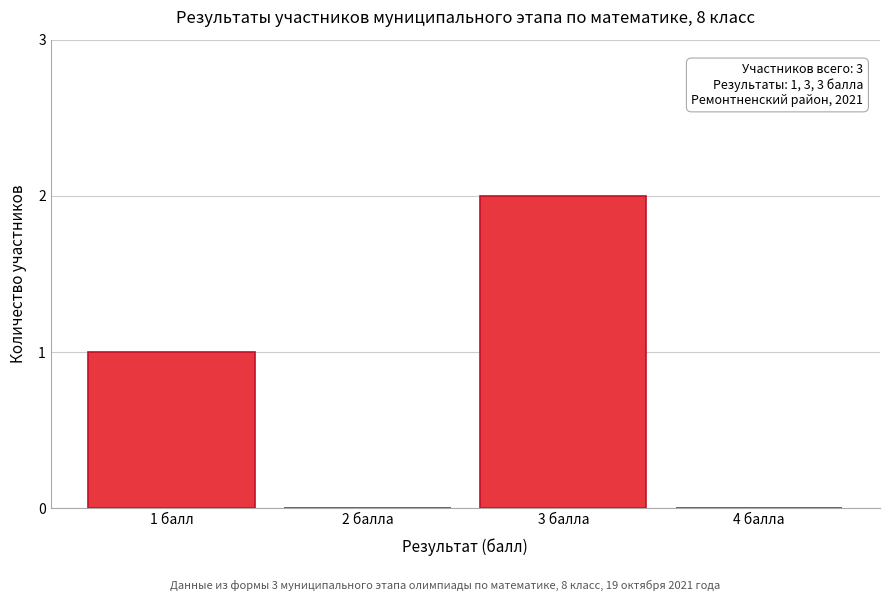

Reading left to right, extract all data points from this chart.

1 балл=1	2 балла=0	3 балла=2	4 балла=0